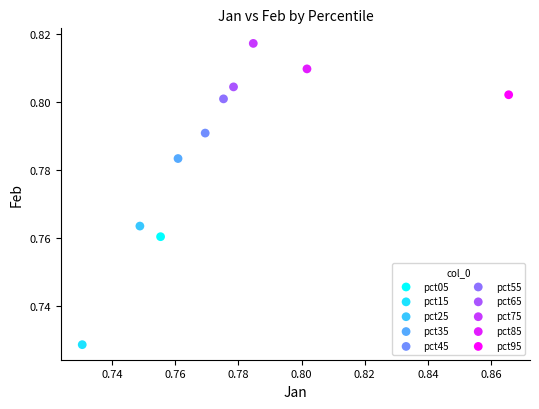

Which series contains the lowest Y value?

pct15